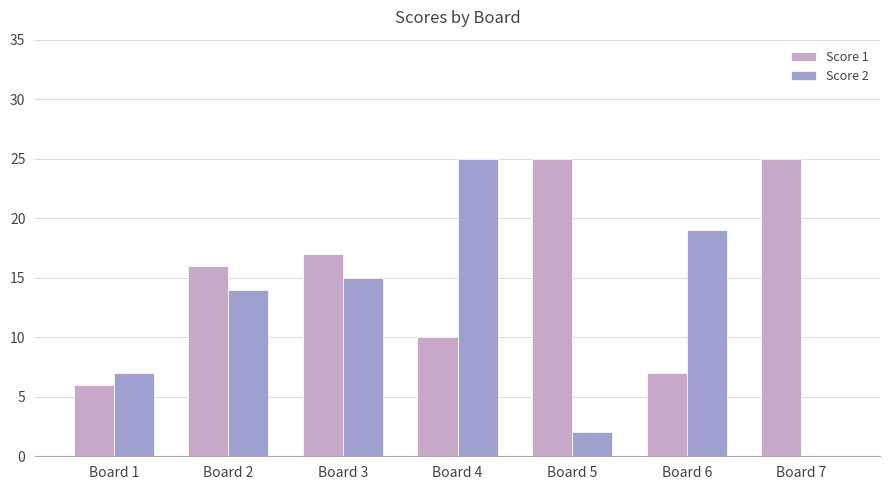

Reading right to left, what are all the values shown in this chart?

Score 1: Board 7=25	Board 6=7	Board 5=25	Board 4=10	Board 3=17	Board 2=16	Board 1=6
Score 2: Board 7=0	Board 6=19	Board 5=2	Board 4=25	Board 3=15	Board 2=14	Board 1=7